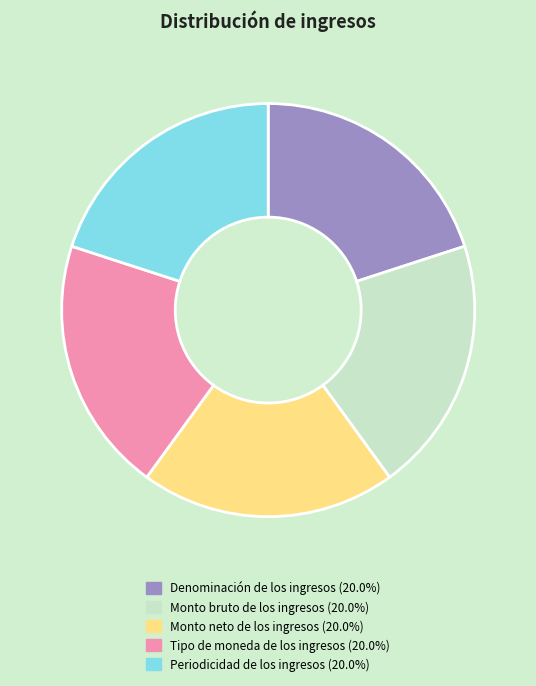

Approximately how many times larger is the value at Monto bruto de los ingresos compared to Monto neto de los ingresos?

1.0